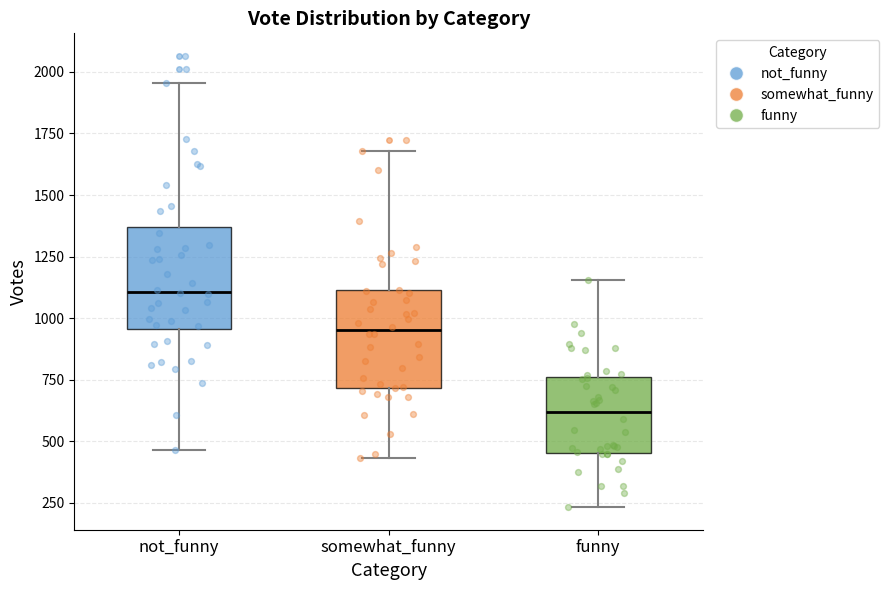

Which box has the lowest median line?

funny